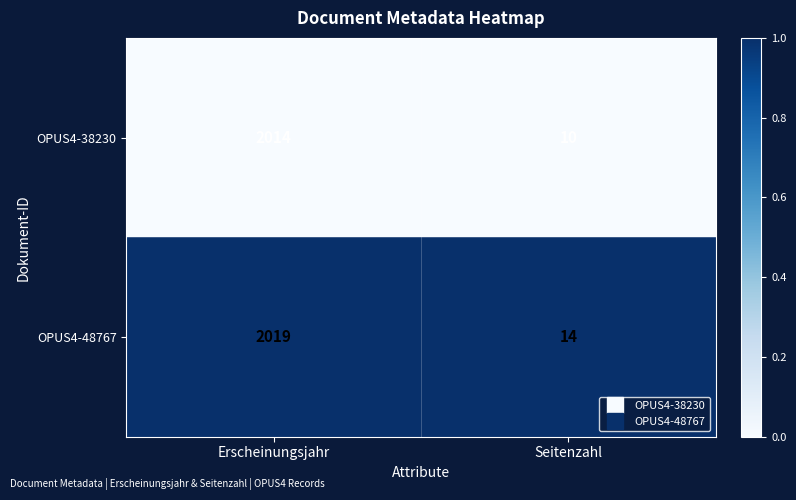

List the series in order of their peak value, lowest first.

OPUS4-38230, OPUS4-48767